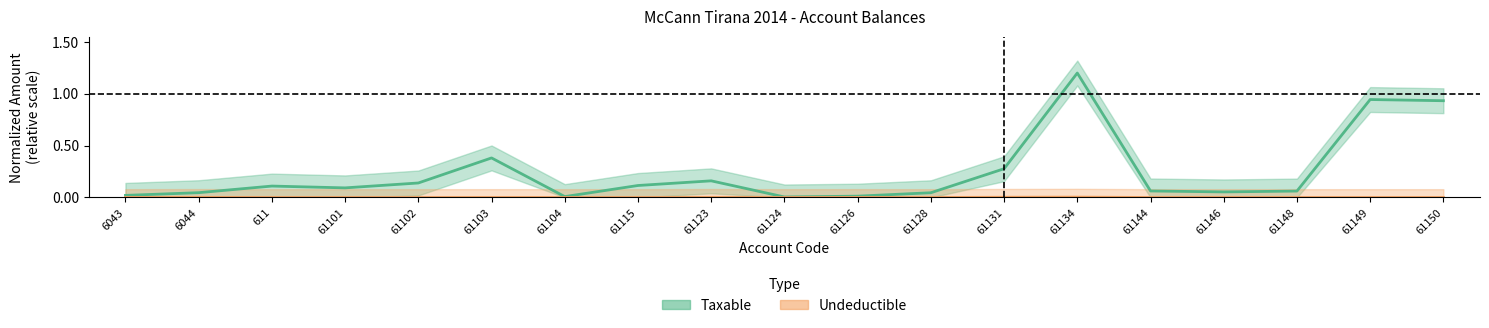

True or false: Undeductible and Taxable cross at least once.

False